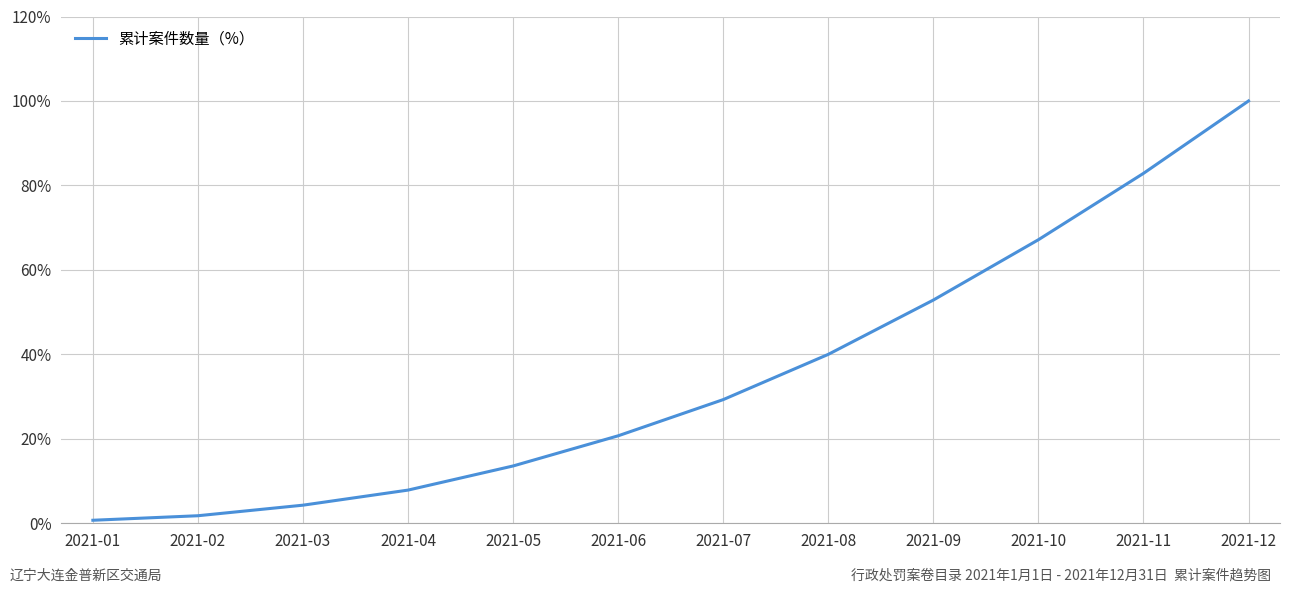

Rank the categories by value from lowest to highest.

2021-01, 2021-02, 2021-03, 2021-04, 2021-05, 2021-06, 2021-07, 2021-08, 2021-09, 2021-10, 2021-11, 2021-12